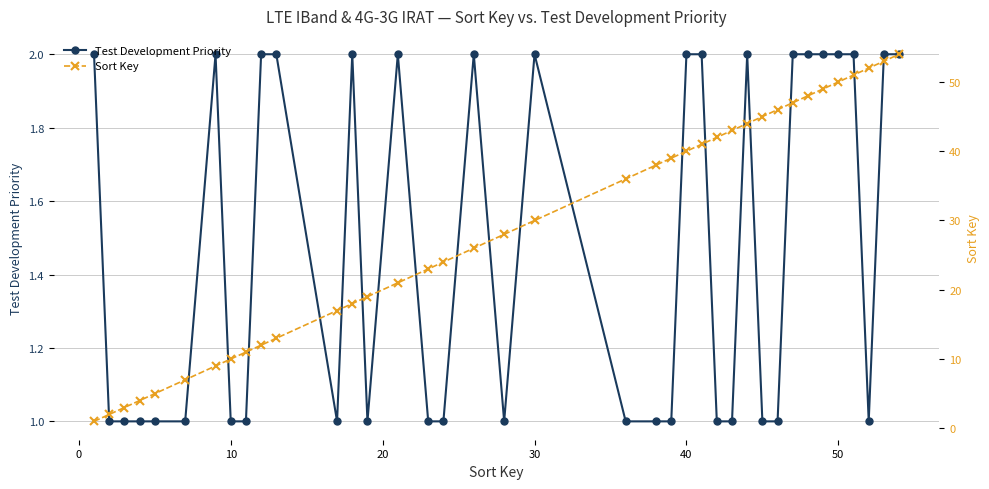

Is the value of Test Development Priority at 21 greater than the value of Sort Key at 21?

No